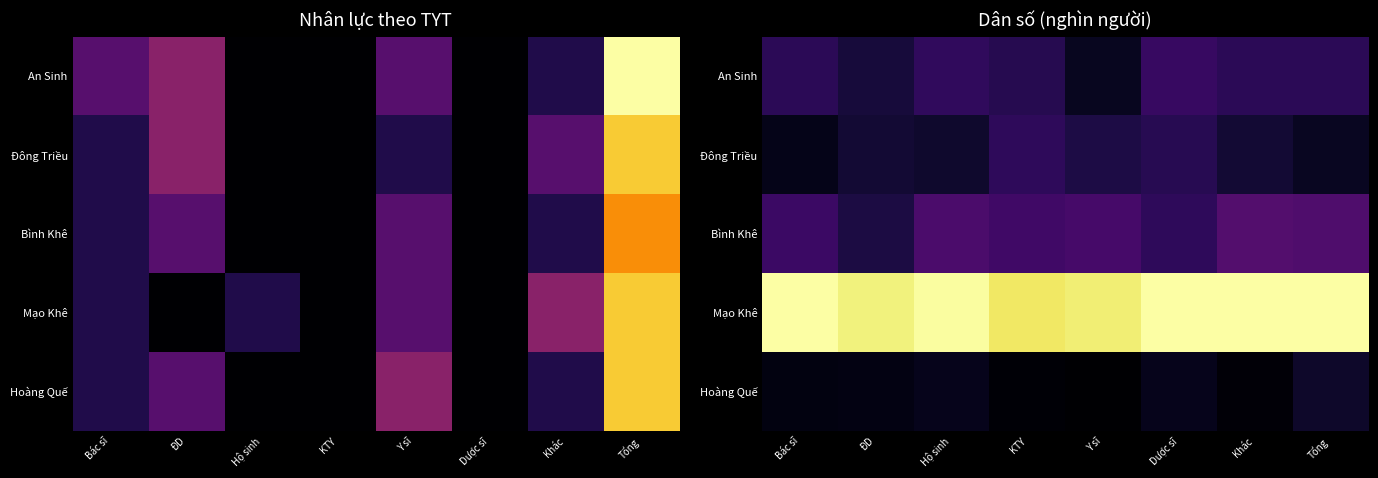

At ĐD, list the series in order from smallest to largest.

Hoàng Quế, Đông Triều, An Sinh, Bình Khê, Mạo Khê